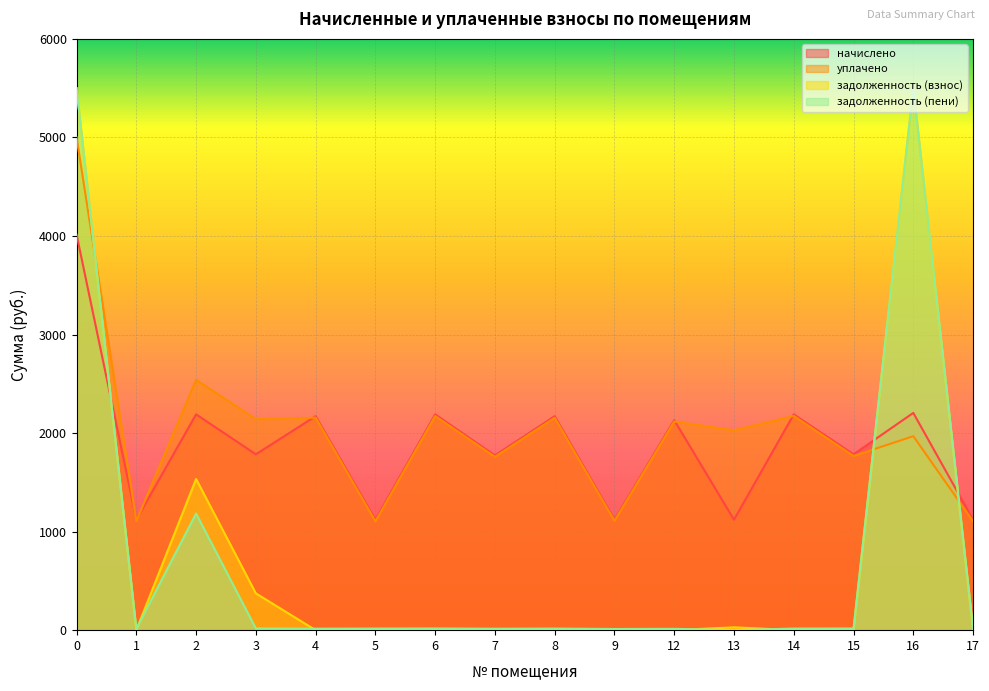

What is the sum of all начислено values?

30211.4